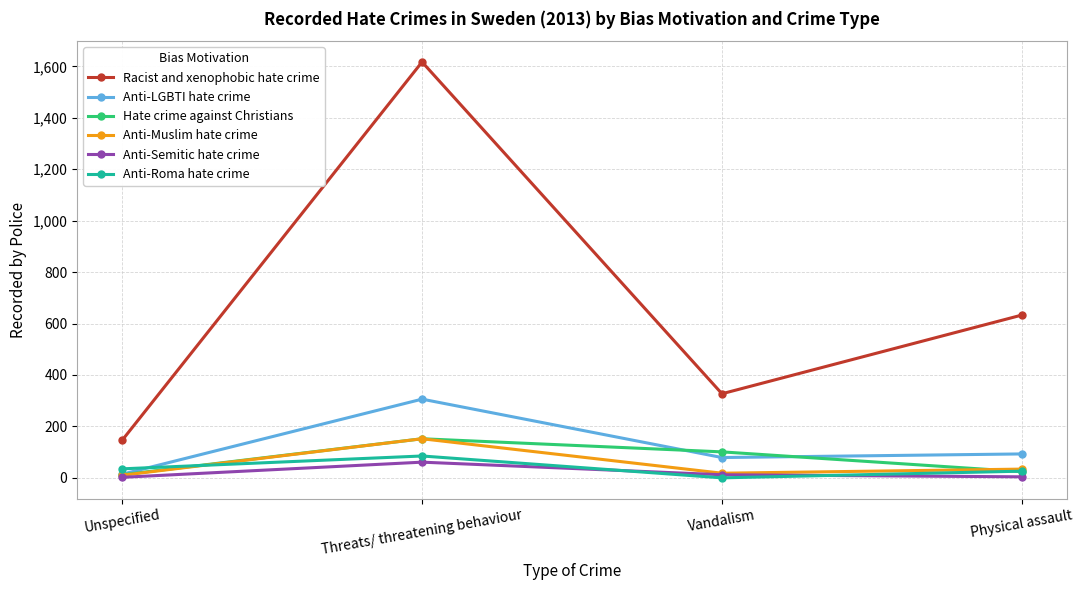

What is the label of the 1st point from the left?

Unspecified